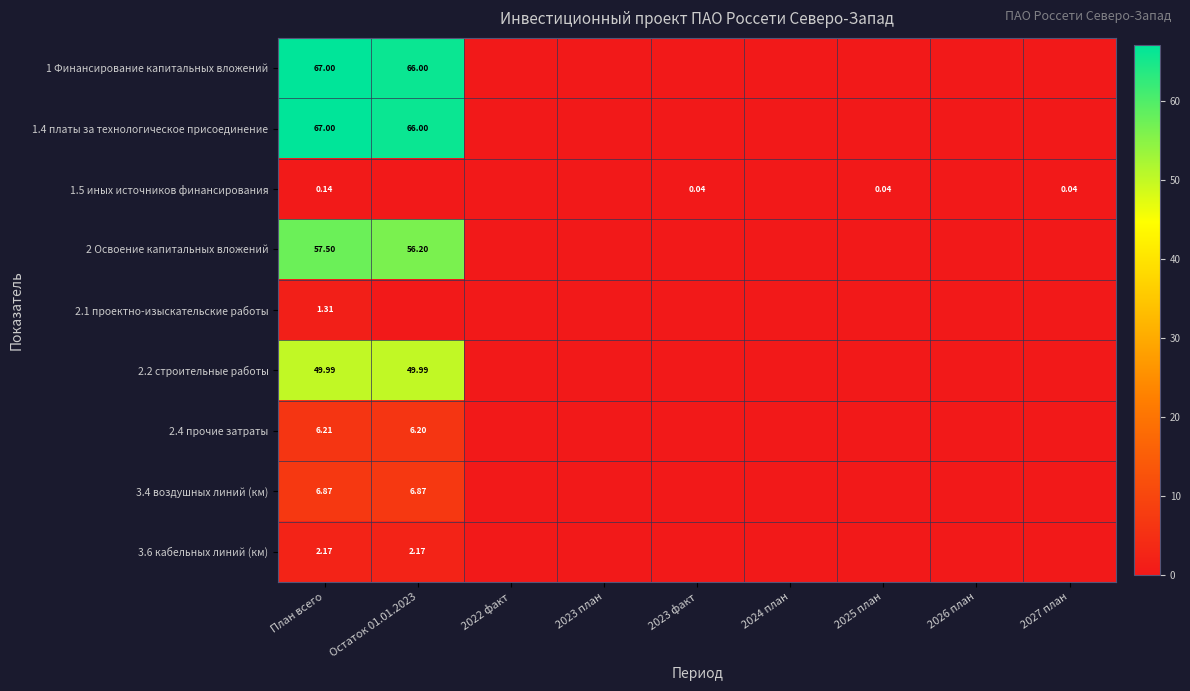

Which category has the lowest value in the 2.4 прочие затраты series?

2022 факт